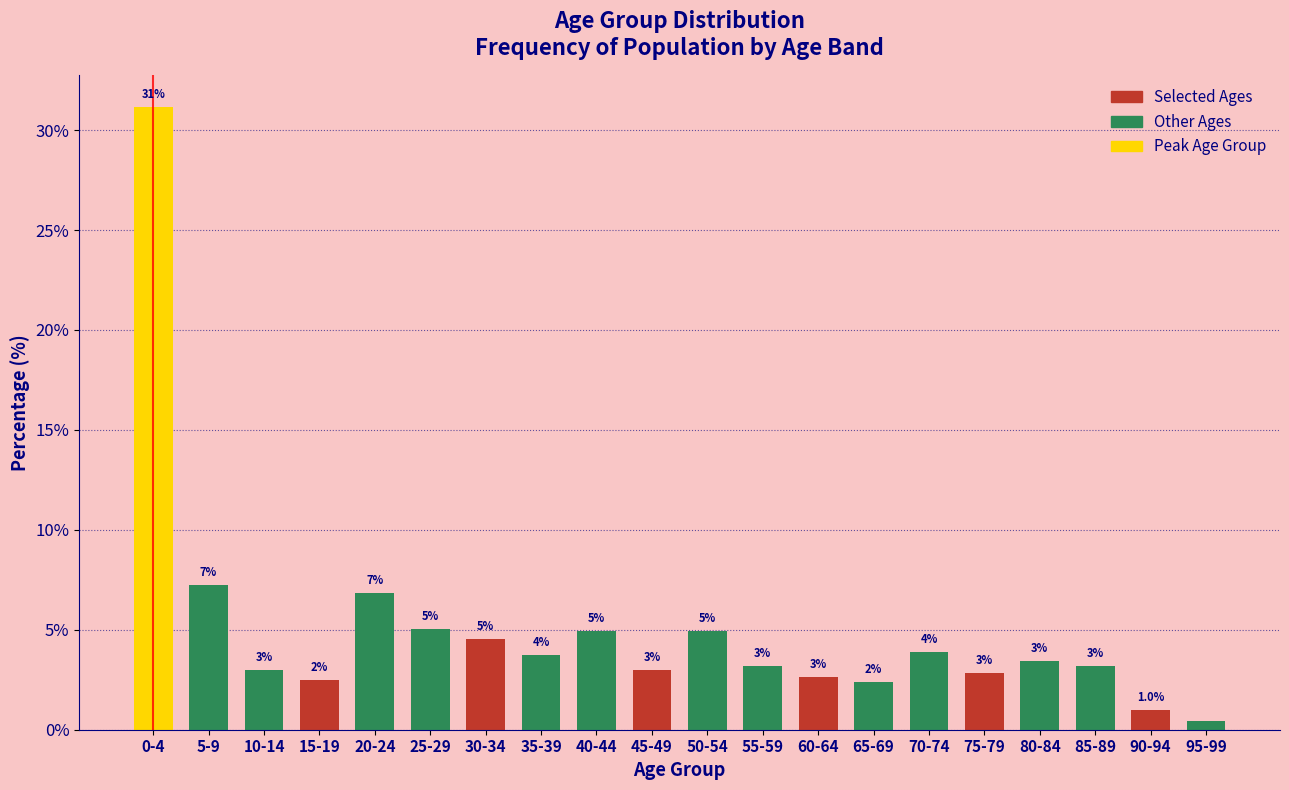

What is the label of the 6th bar from the left?

25-29